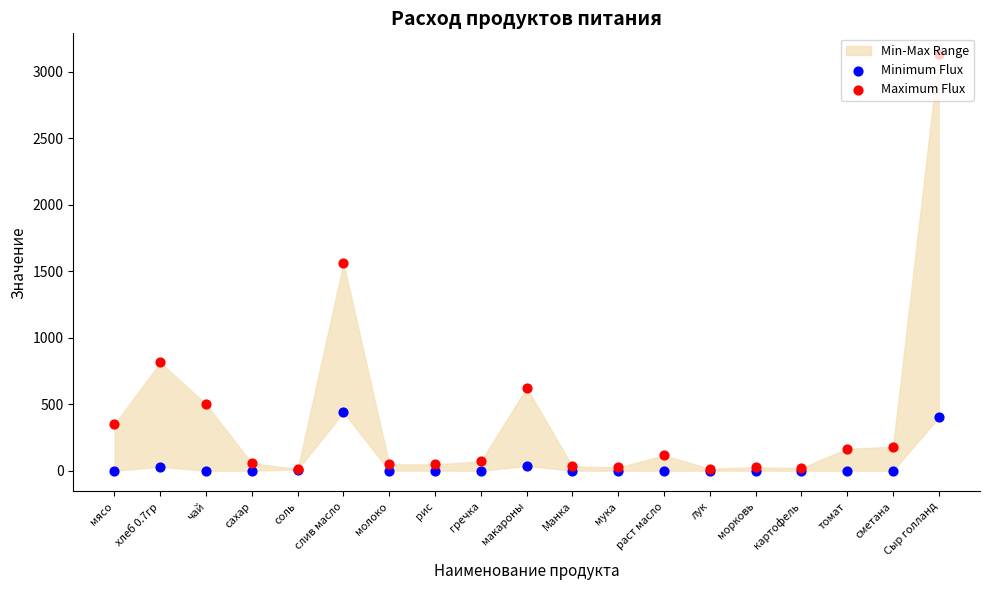

What is the total value across all series at чай?

500.0